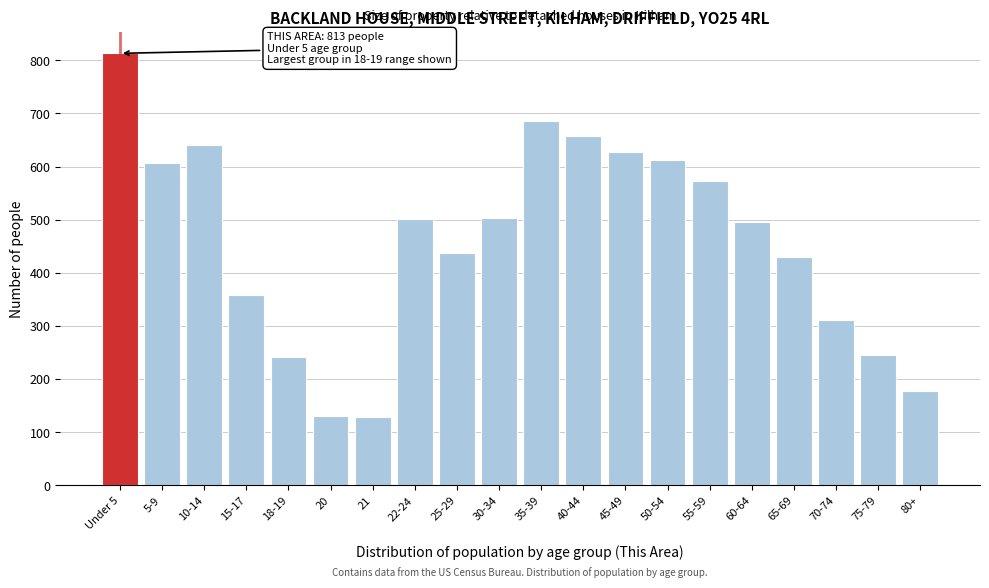

What is the difference between the values at 15-17 and 18-19?

117